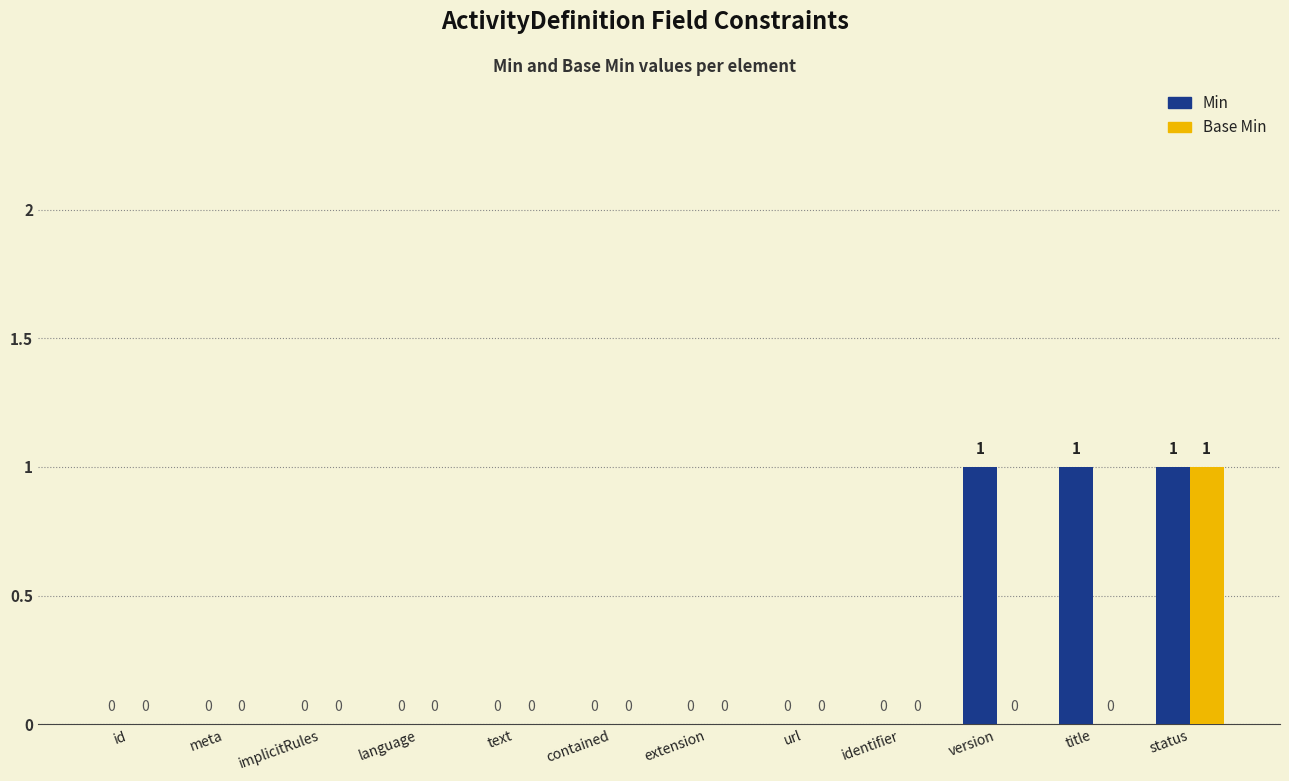

Is it true that Min equals 0 at language?

True